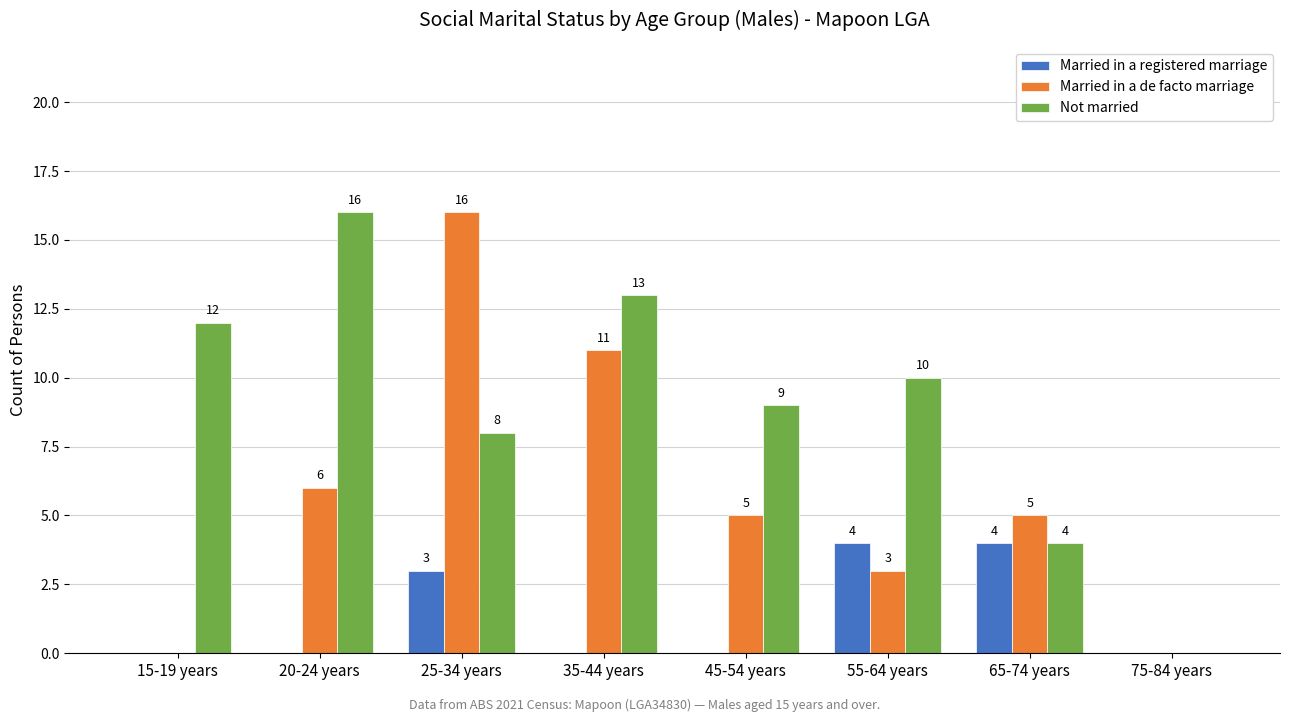

Reading left to right, extract all data points from this chart.

Married in a registered marriage: 15-19 years=0	20-24 years=0	25-34 years=3	35-44 years=0	45-54 years=0	55-64 years=4	65-74 years=4	75-84 years=0
Married in a de facto marriage: 15-19 years=0	20-24 years=6	25-34 years=16	35-44 years=11	45-54 years=5	55-64 years=3	65-74 years=5	75-84 years=0
Not married: 15-19 years=12	20-24 years=16	25-34 years=8	35-44 years=13	45-54 years=9	55-64 years=10	65-74 years=4	75-84 years=0